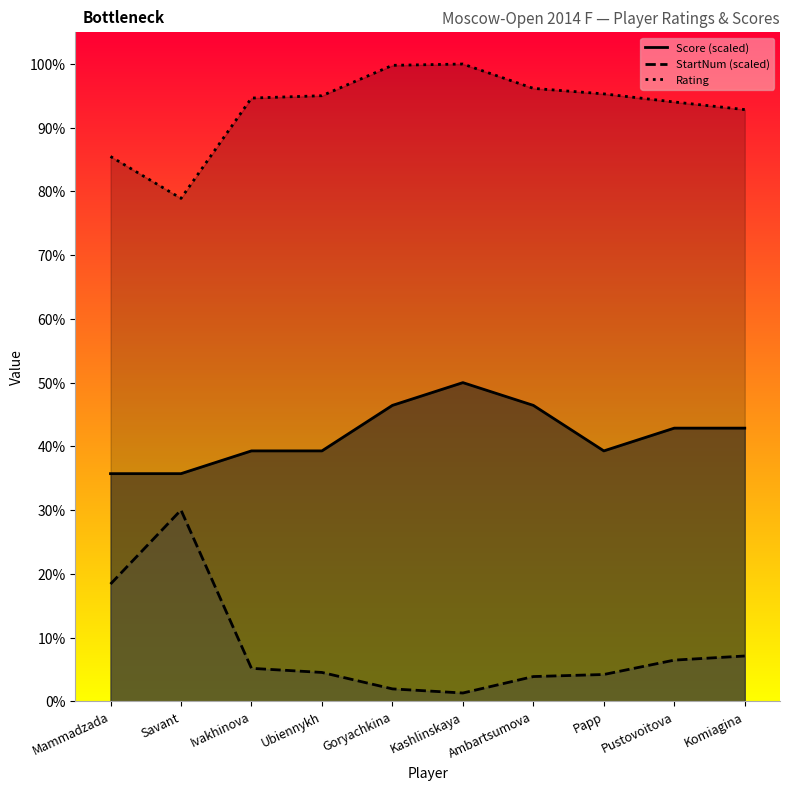

What is the value of the StartNum point at the 7th from the left?

94.2